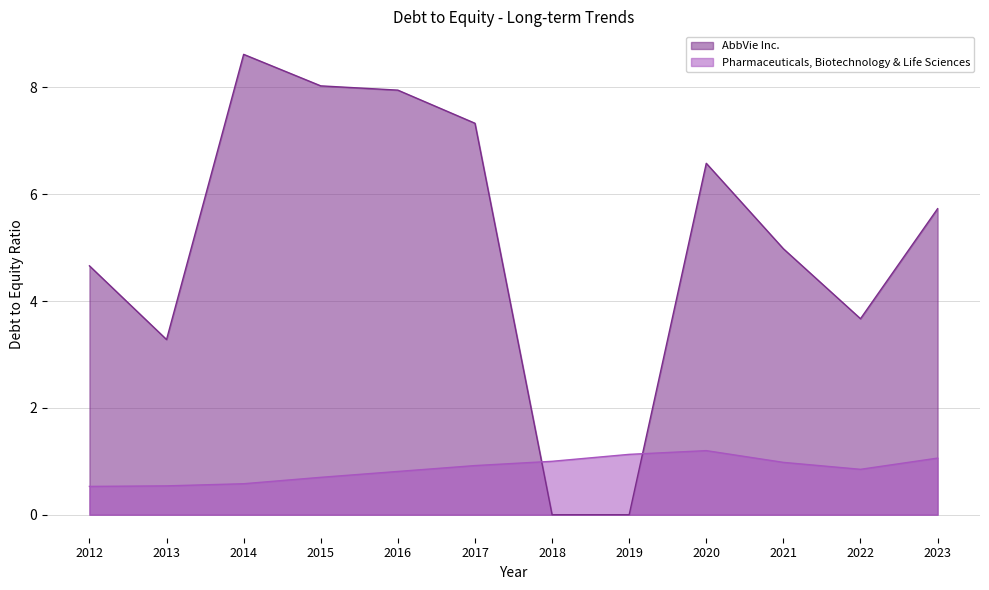

True or false: AbbVie Inc. has a value of 8.0 at 2015.

True